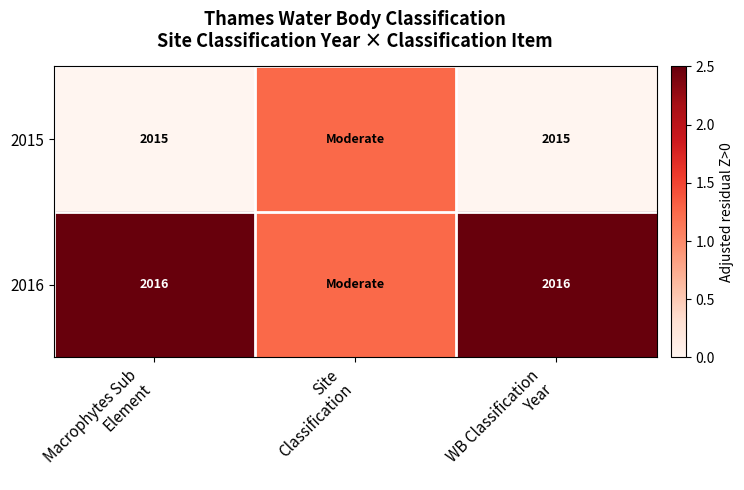

How many categories are shown in the chart?

3